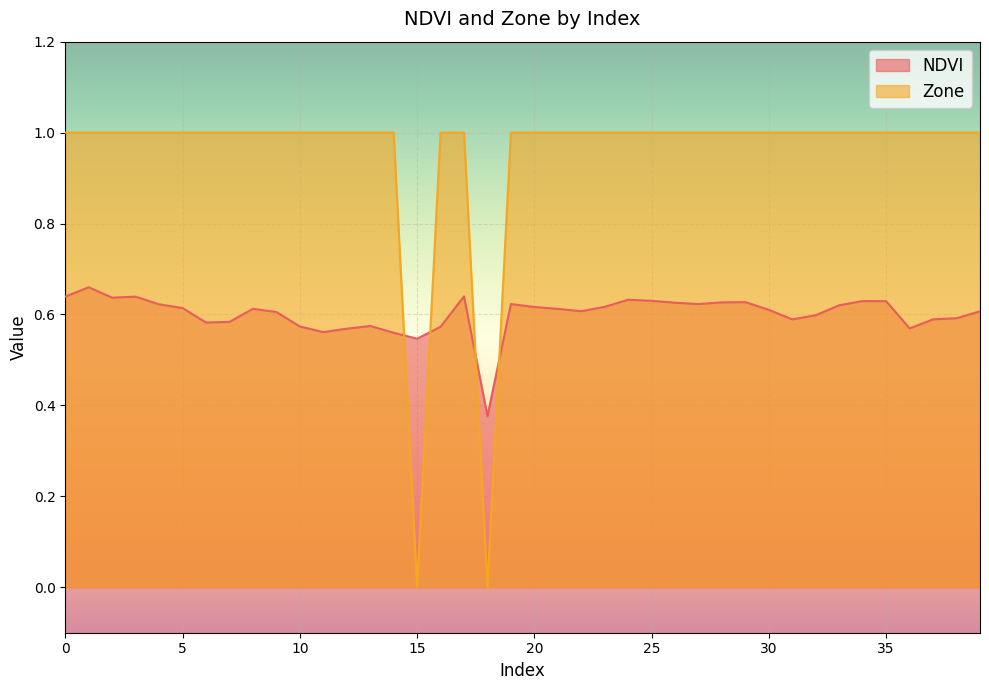

The NDVI series shows 0.6 at 2. True or false?

True